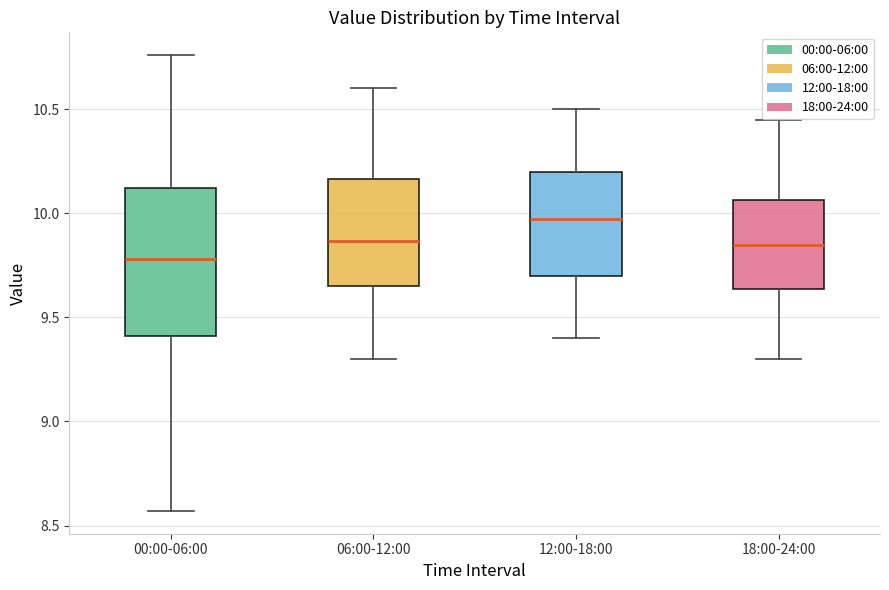

Where is the lower edge of the box for 06:00-12:00 on the y-axis? The values are not printed on the chart, so give them approximately, as read against the axis.

9.65